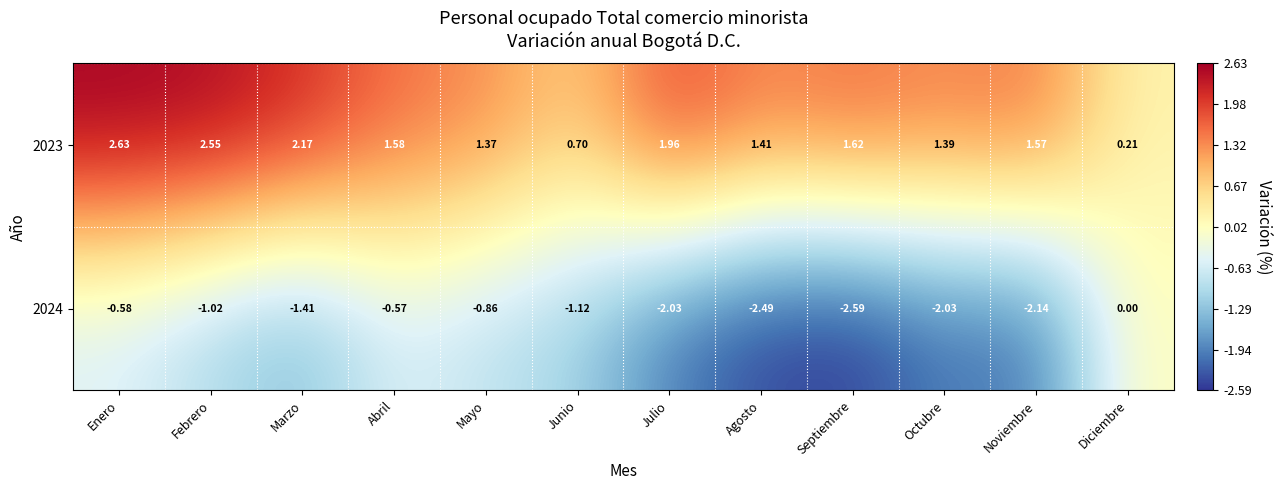

How many data points in 2024 are less than -1?

8